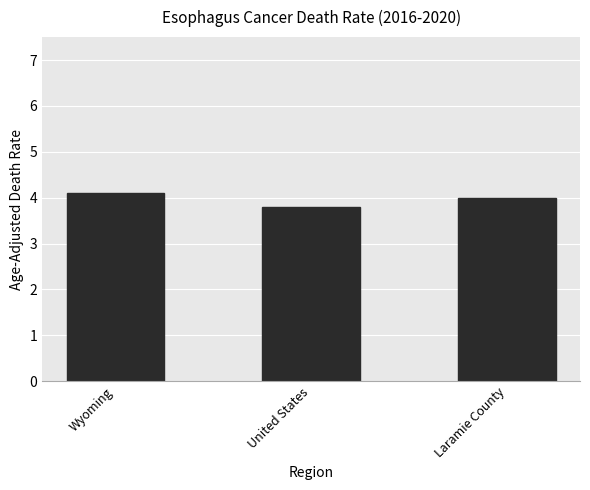

The chart shows a value of 1.2 at Laramie County. True or false?

False